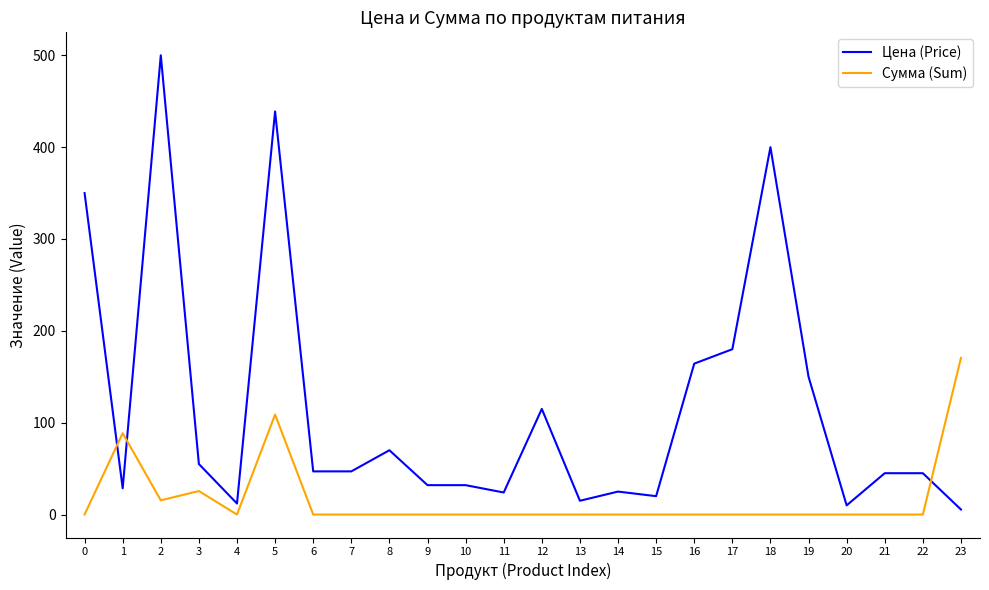

Does the chart display data point markers on the line(s)?

No